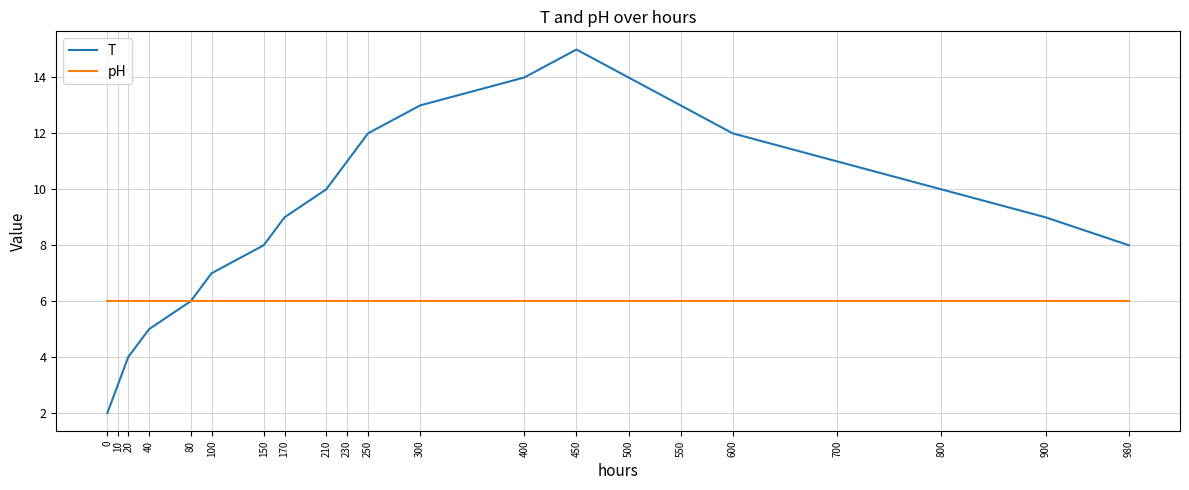

At which category is the sum across all series the highest?

450